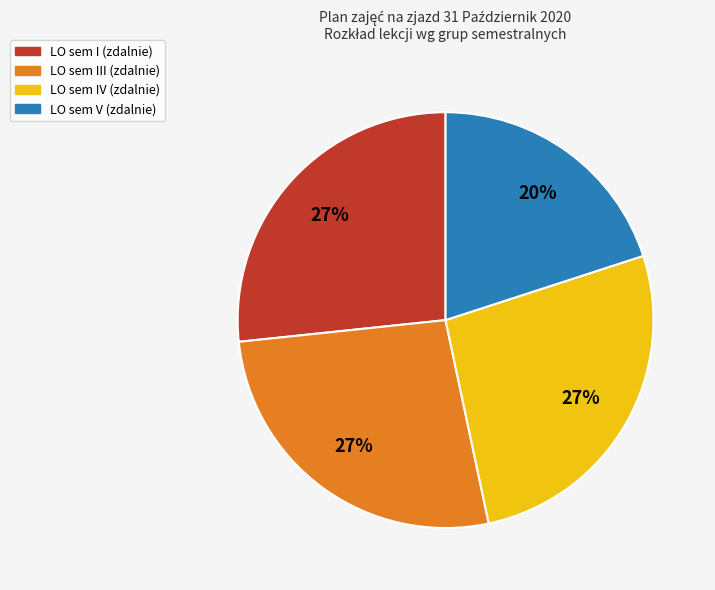

Is there any slice that represents more than half of the pie?

No